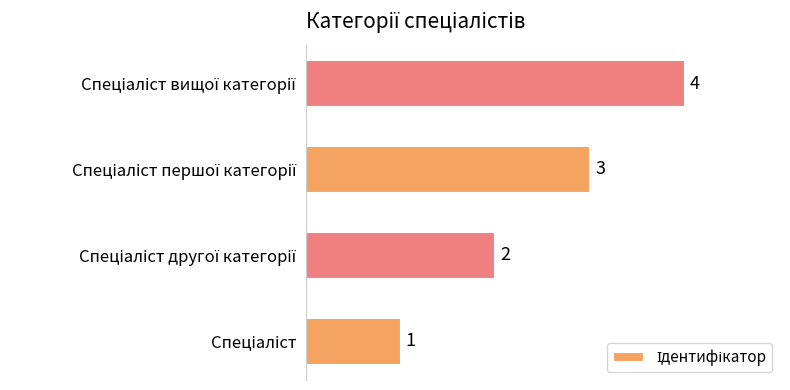

What is the sum of all values?

10